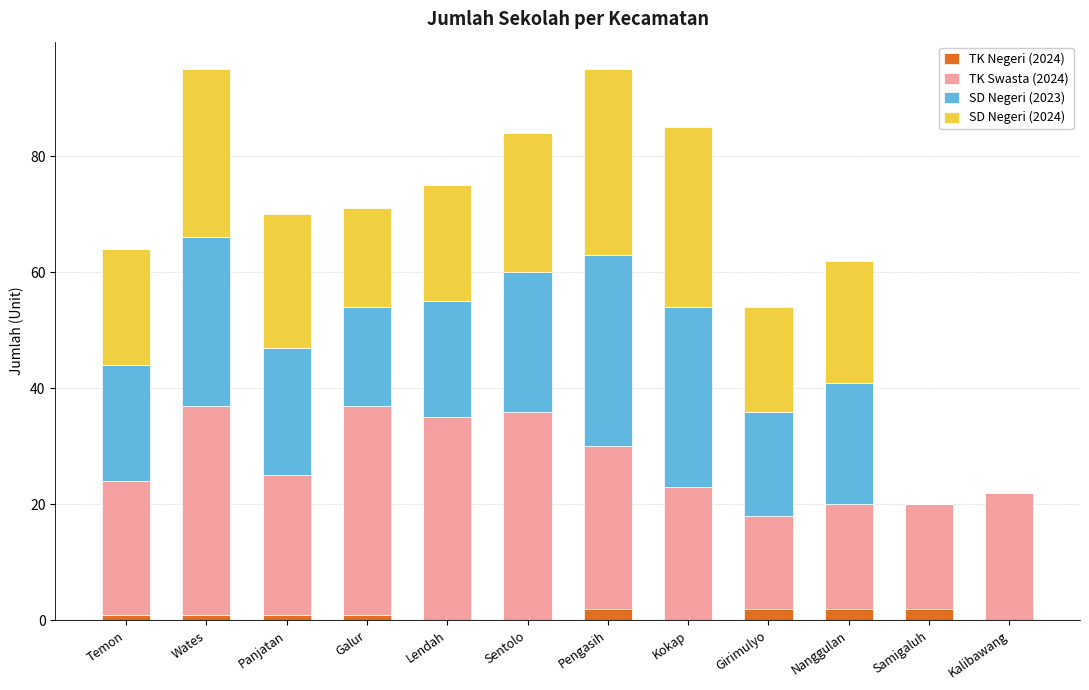

Is it true that TK Negeri (2024) equals 2 at Girimulyo?

True